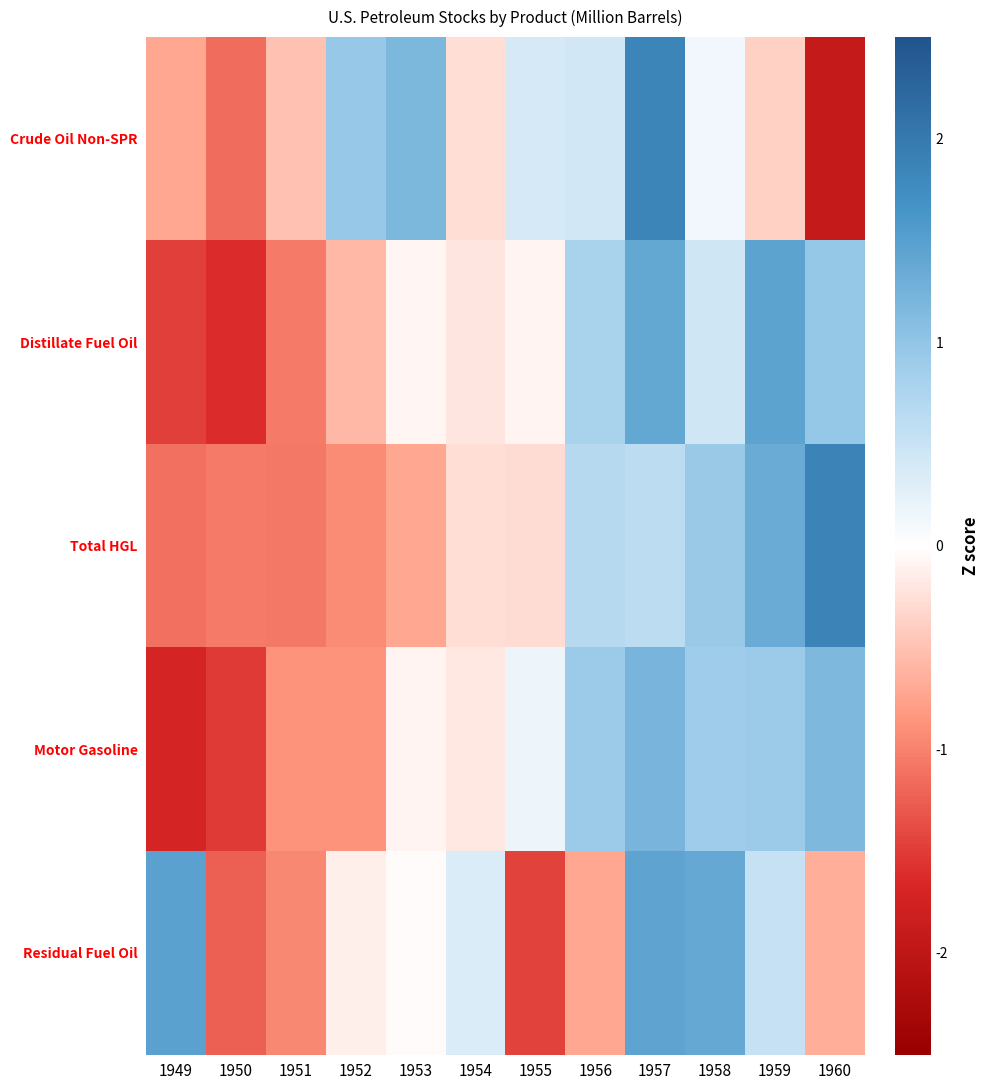

Which series changed the most between 1951 and 1959?

Distillate Fuel Oil